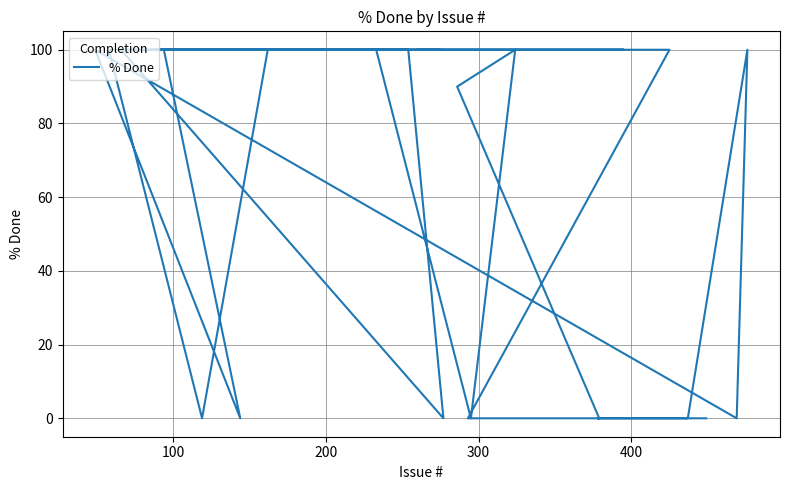

How many interior local peaks (higher than both neighbors) does the data have?

3